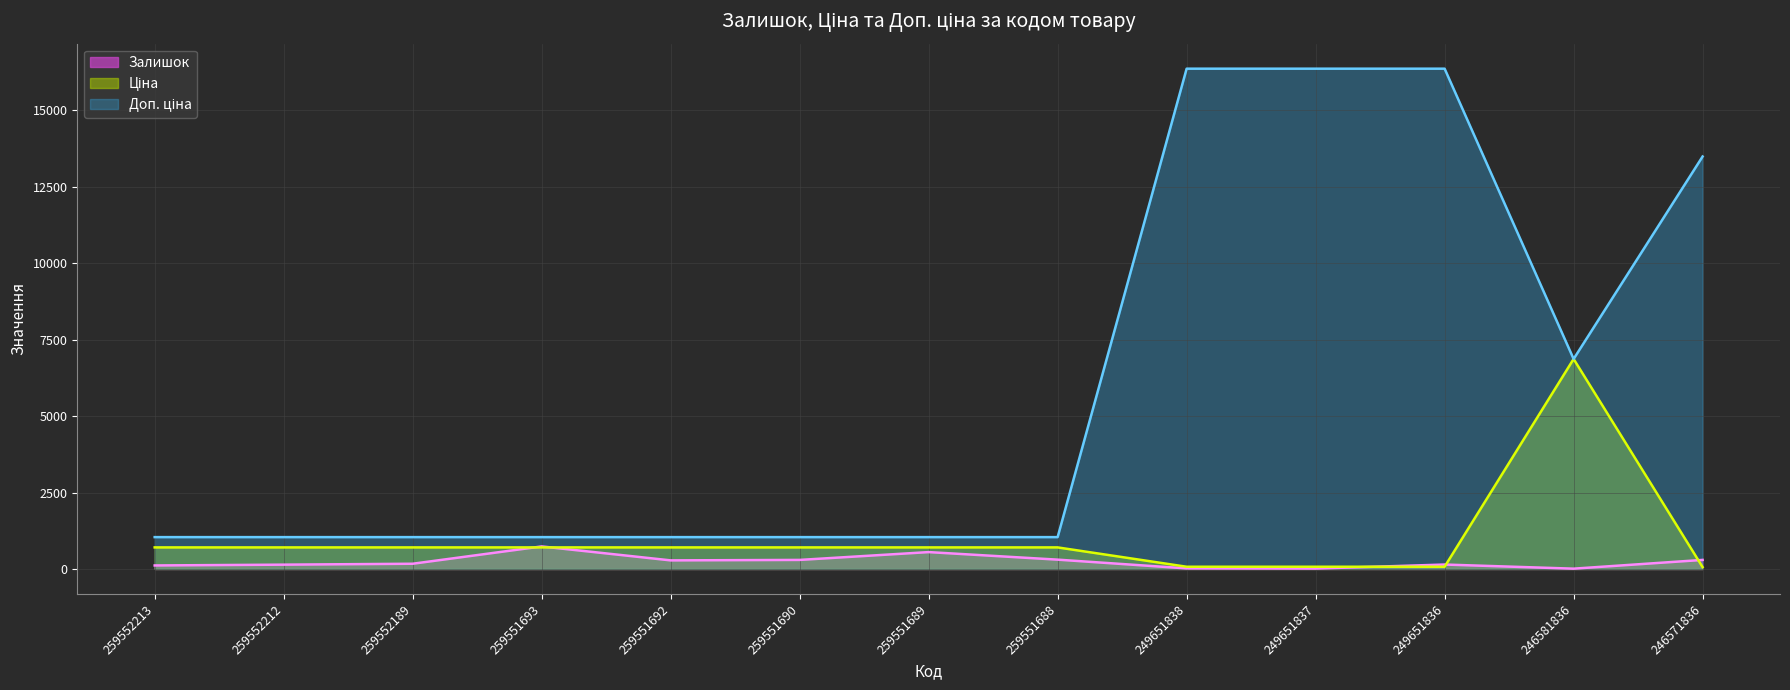

What is the difference between the Доп. ціна values at 249651836 and 259551692?

15324.5